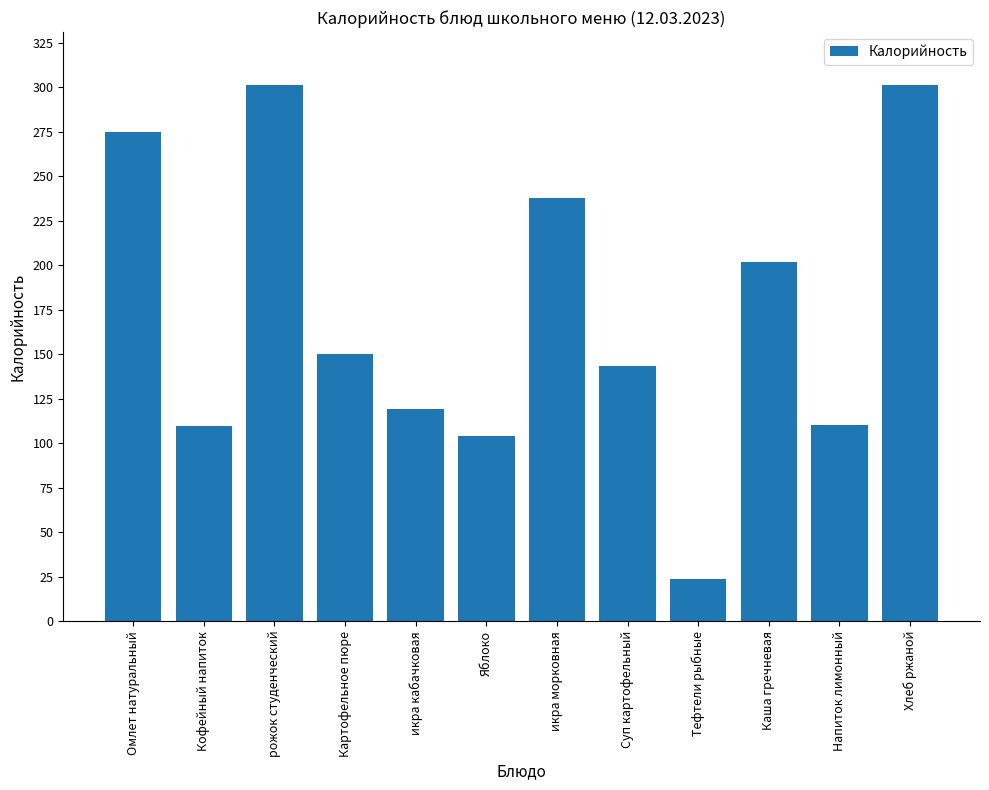

What is the greatest value displayed?

301.0